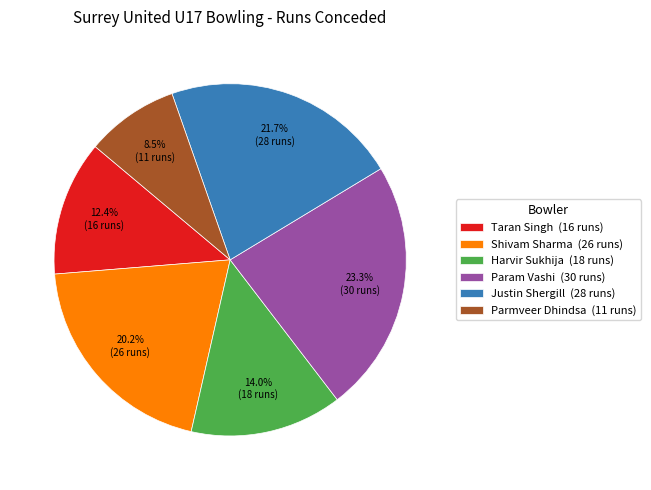

Approximately how many times larger is the value at Param Vashi compared to Taran Singh?

1.9